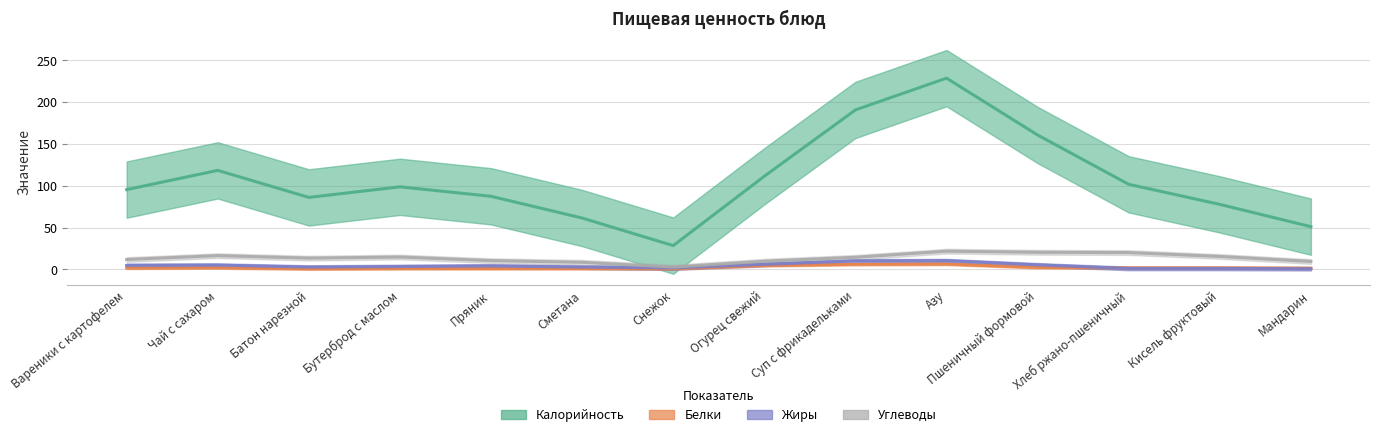

Is this an area chart (filled region under the line)?

No